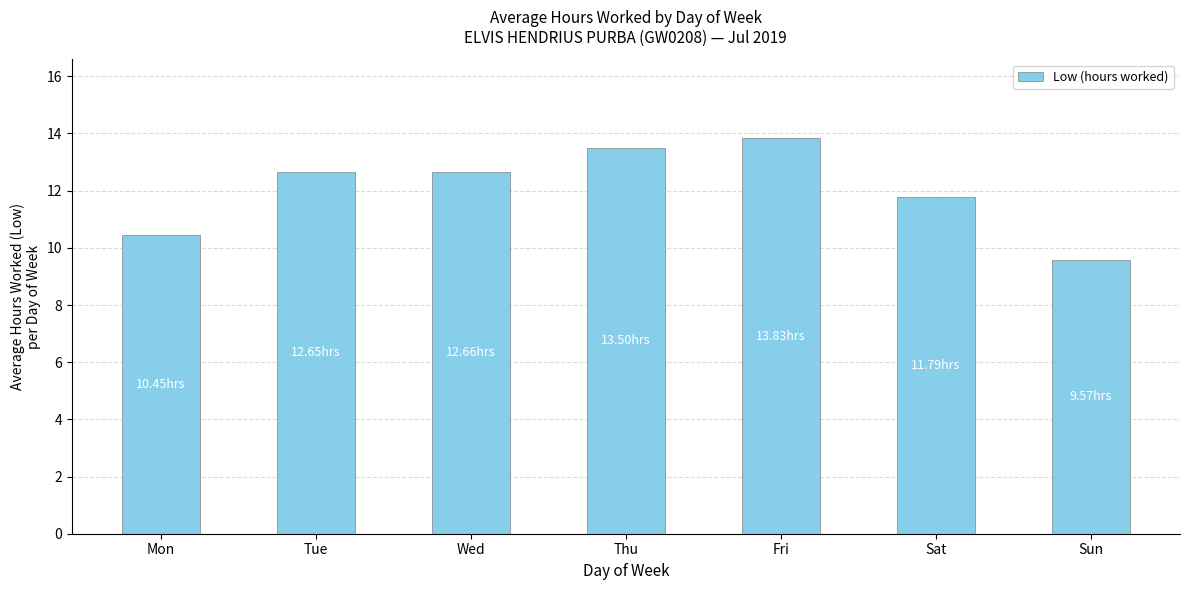

What is the sum of all values?

84.5